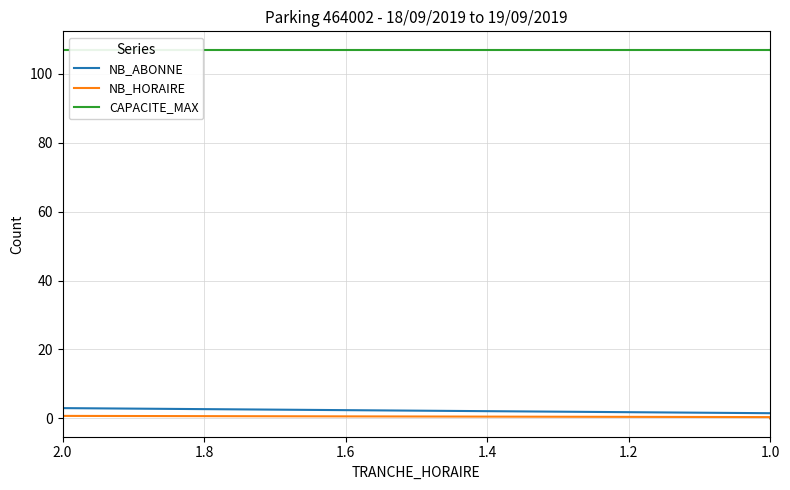

What is the label of the 5th point from the left?

1.8